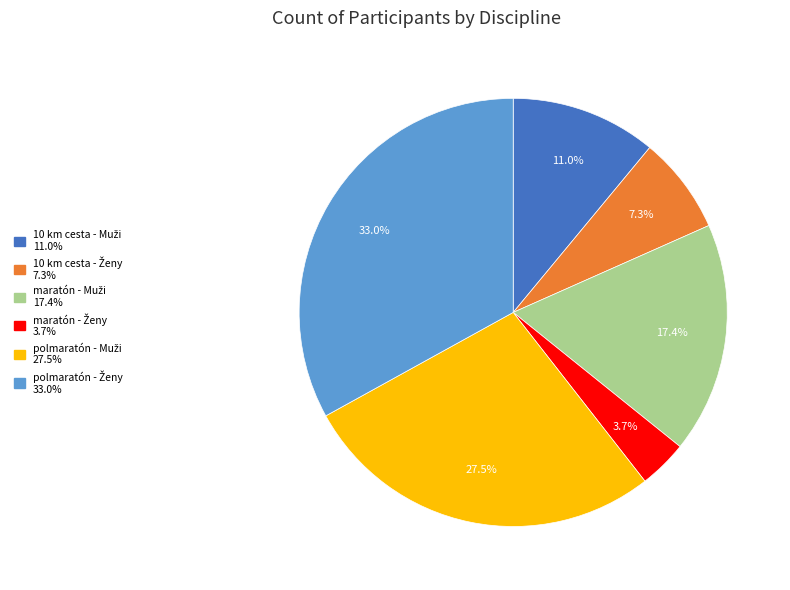

Is there a majority slice in this chart?

No